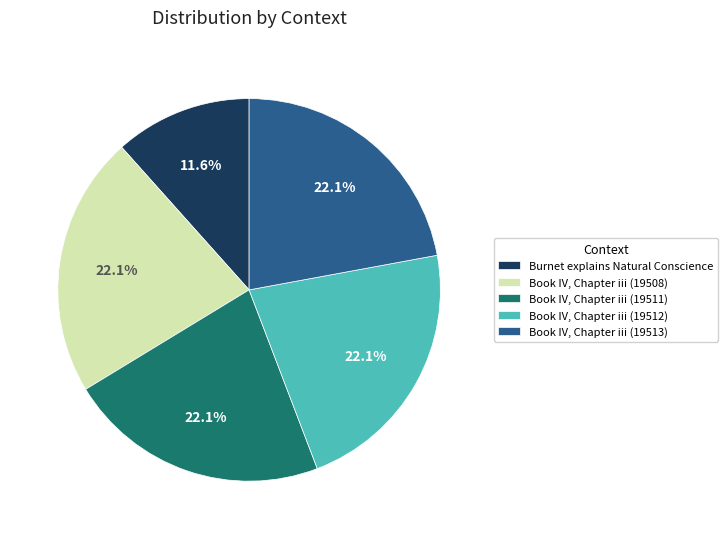

To the nearest percent, what is the average slice percentage?

20%